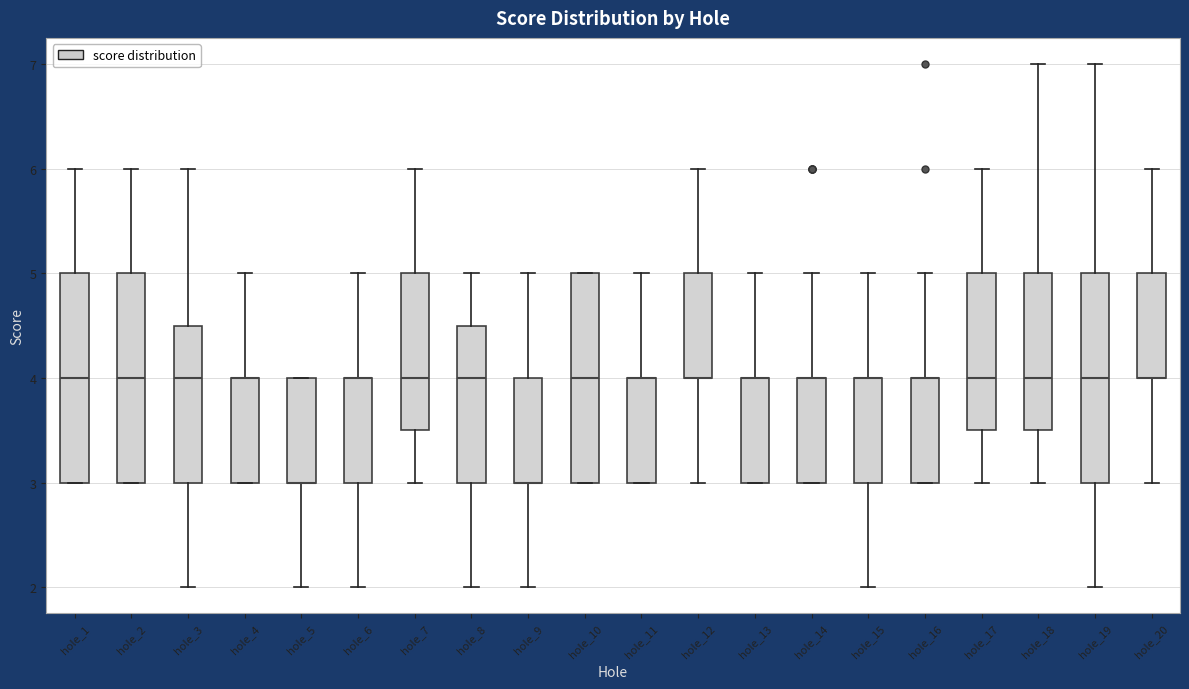

Reading left to right, read every box against the y-axis: the position of its median line, the range the box covers, and the ends of its whiskers. The values are not printed on the chart, so give them approximately, as read against the axis.

hole_1: median 4.0, box 3.0 to 5.0, whiskers 3.0 to 6.0
hole_2: median 4.0, box 3.0 to 5.0, whiskers 3.0 to 6.0
hole_3: median 4.0, box 3.0 to 4.5, whiskers 2.0 to 6.0
hole_4: median 4.0 (drawn on the box's upper edge), box 3.0 to 4.0, whiskers 3.0 to 5.0
hole_5: median 3.0 (drawn on the box's lower edge), box 3.0 to 4.0, whiskers 2.0 to 4.0
hole_6: median 4.0 (drawn on the box's upper edge), box 3.0 to 4.0, whiskers 2.0 to 5.0
hole_7: median 4.0, box 3.5 to 5.0, whiskers 3.0 to 6.0
hole_8: median 4.0, box 3.0 to 4.5, whiskers 2.0 to 5.0
hole_9: median 3.0 (drawn on the box's lower edge), box 3.0 to 4.0, whiskers 2.0 to 5.0
hole_10: median 4.0, box 3.0 to 5.0, whiskers 3.0 to 5.0
hole_11: median 4.0 (drawn on the box's upper edge), box 3.0 to 4.0, whiskers 3.0 to 5.0
hole_12: median 4.0 (drawn on the box's lower edge), box 4.0 to 5.0, whiskers 3.0 to 6.0
hole_13: median 4.0 (drawn on the box's upper edge), box 3.0 to 4.0, whiskers 3.0 to 5.0
hole_14: median 4.0 (drawn on the box's upper edge), box 3.0 to 4.0, whiskers 3.0 to 5.0
hole_15: median 4.0 (drawn on the box's upper edge), box 3.0 to 4.0, whiskers 2.0 to 5.0
hole_16: median 4.0 (drawn on the box's upper edge), box 3.0 to 4.0, whiskers 3.0 to 5.0
hole_17: median 4.0, box 3.5 to 5.0, whiskers 3.0 to 6.0
hole_18: median 4.0, box 3.5 to 5.0, whiskers 3.0 to 7.0
hole_19: median 4.0, box 3.0 to 5.0, whiskers 2.0 to 7.0
hole_20: median 4.0 (drawn on the box's lower edge), box 4.0 to 5.0, whiskers 3.0 to 6.0